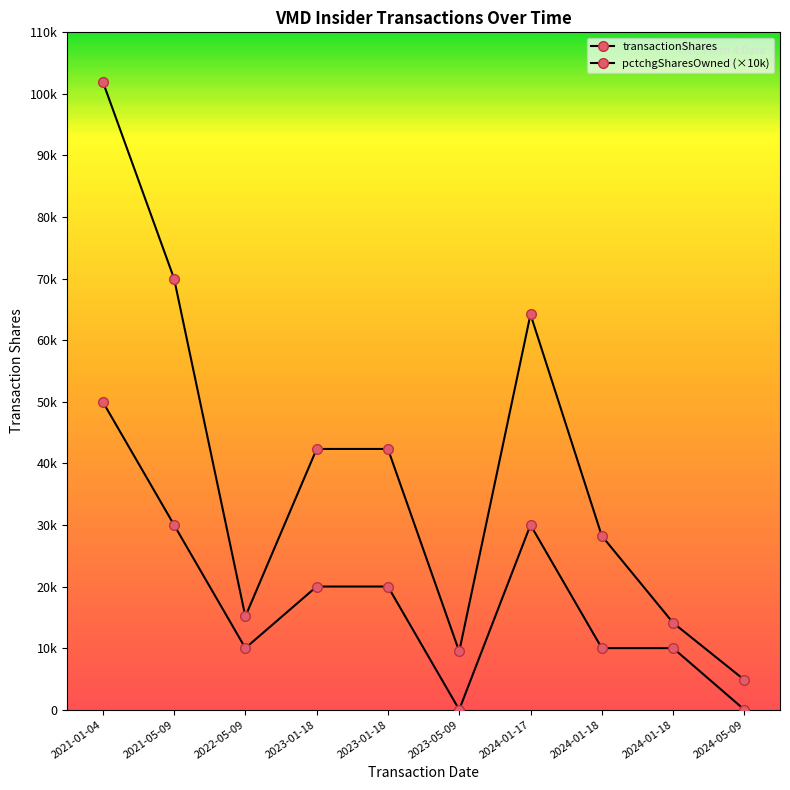

Does the chart have visible grid lines?

No